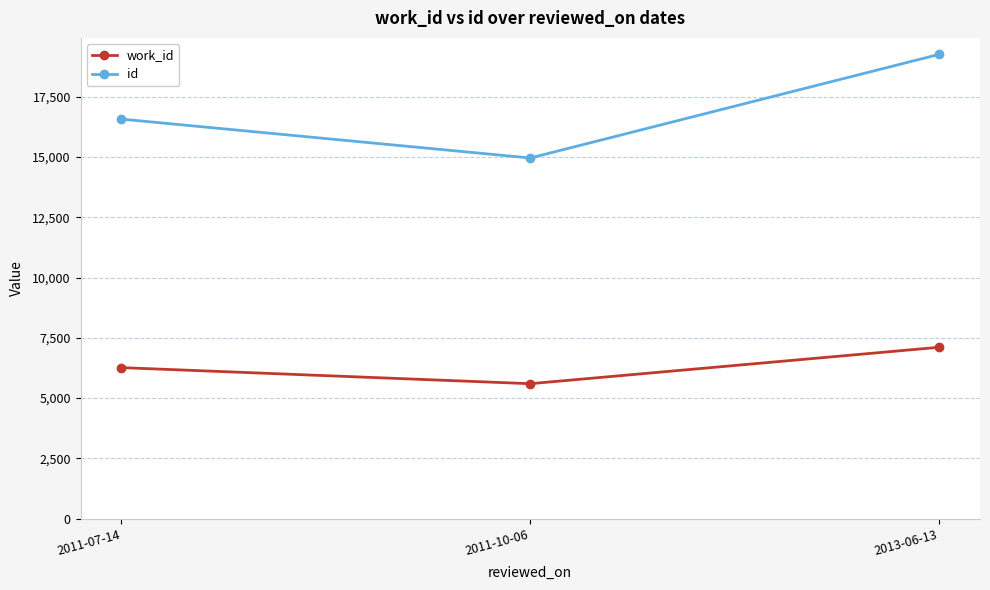

Does the chart have visible grid lines?

Yes